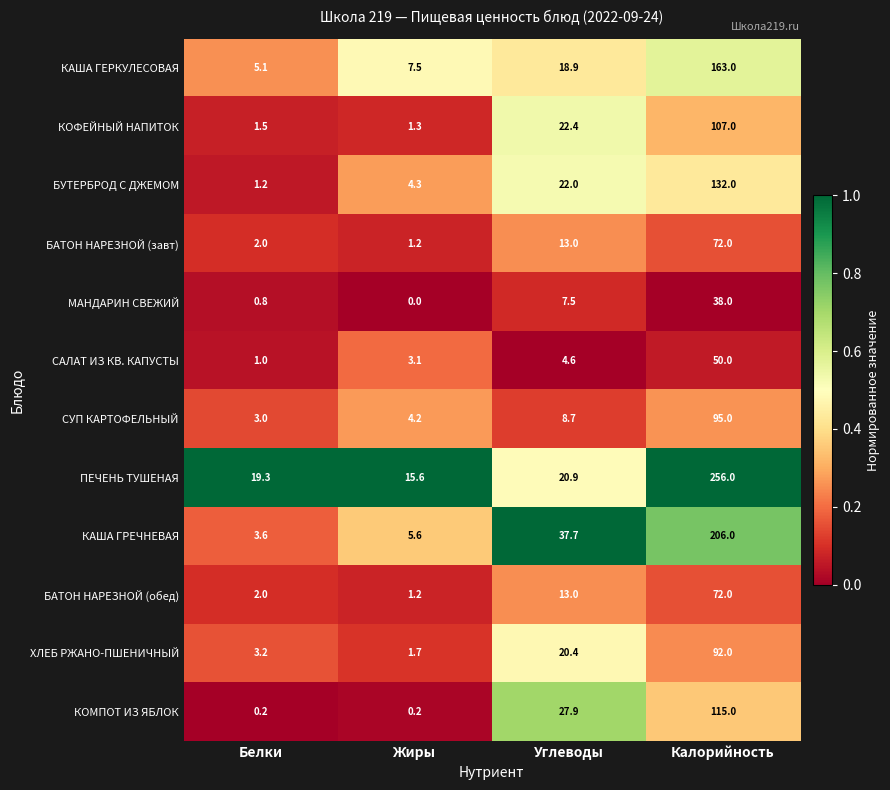

How many distinct data groups are displayed?

12